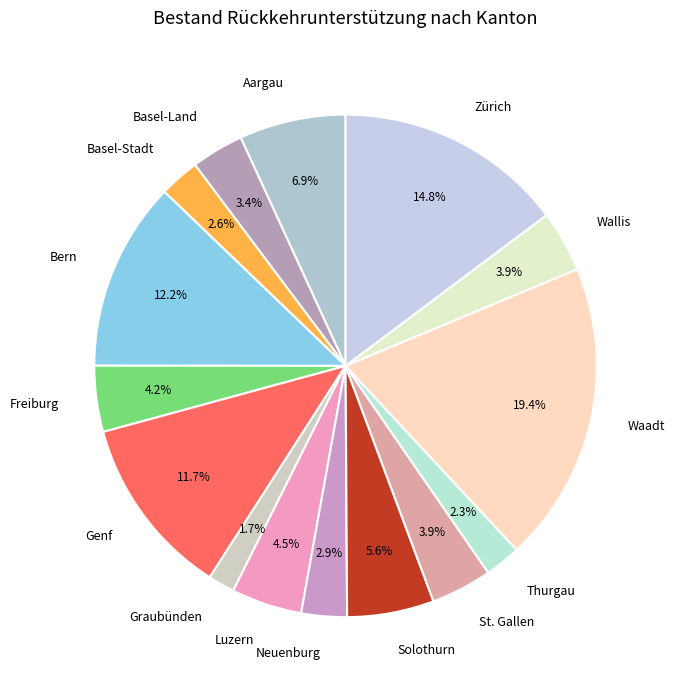

True or false: Zürich accounts for 28% of the total.

False